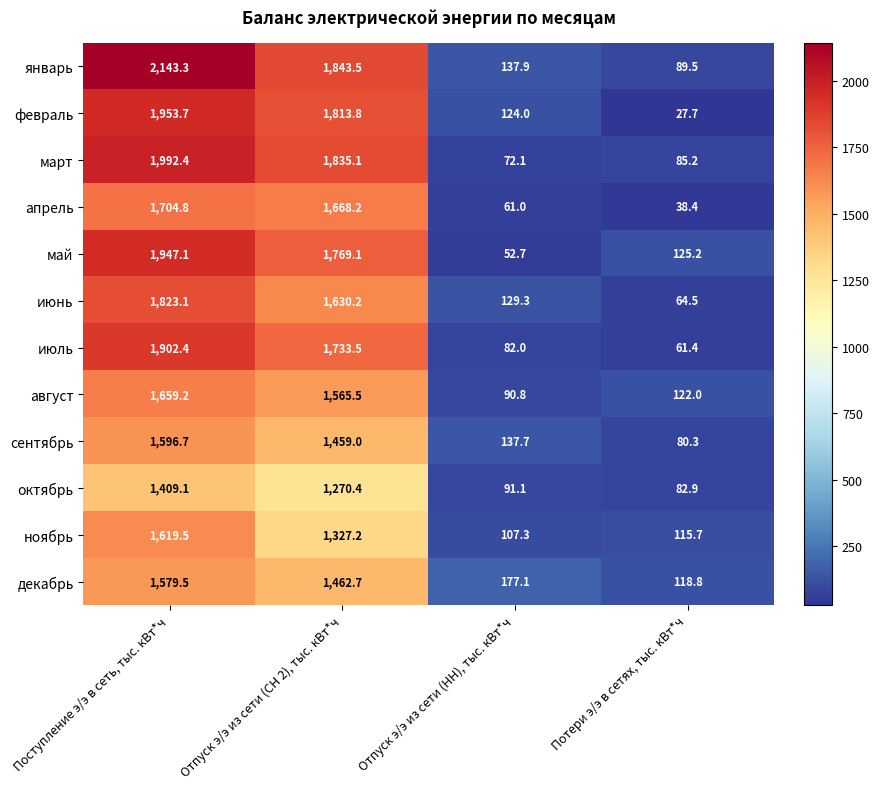

How many categories are shown in the chart?

4